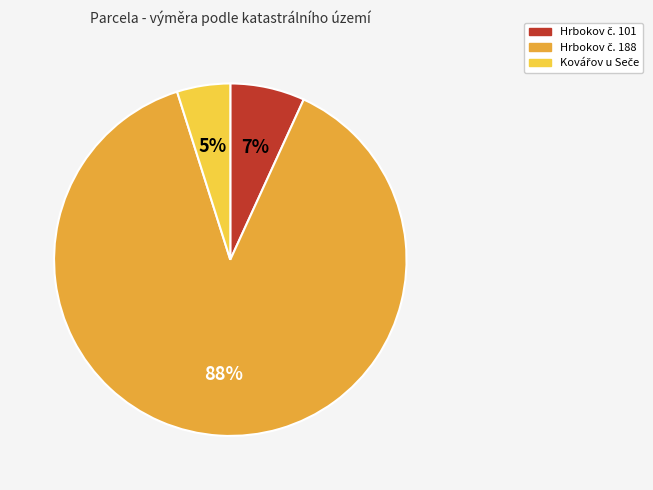

Is there a majority slice in this chart?

Yes